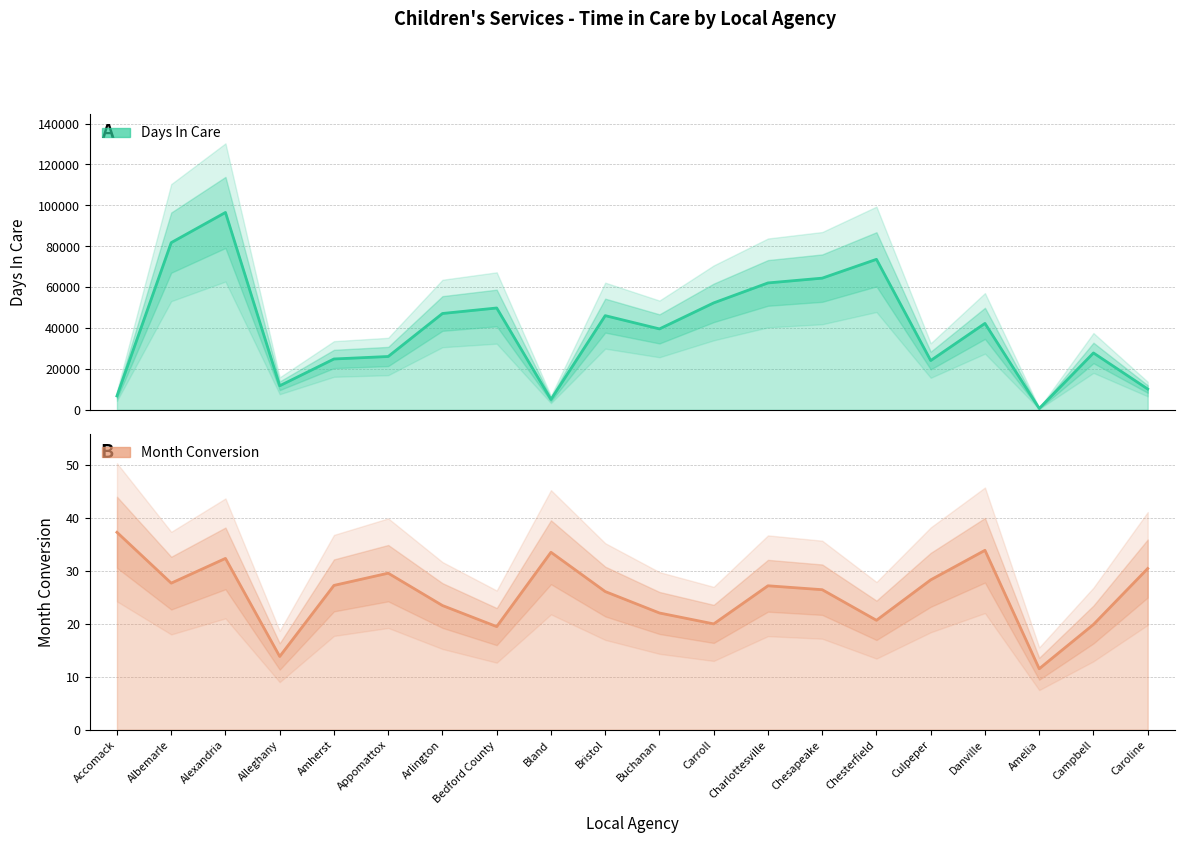

How many values in the Month Conversion series exceed 27?

10